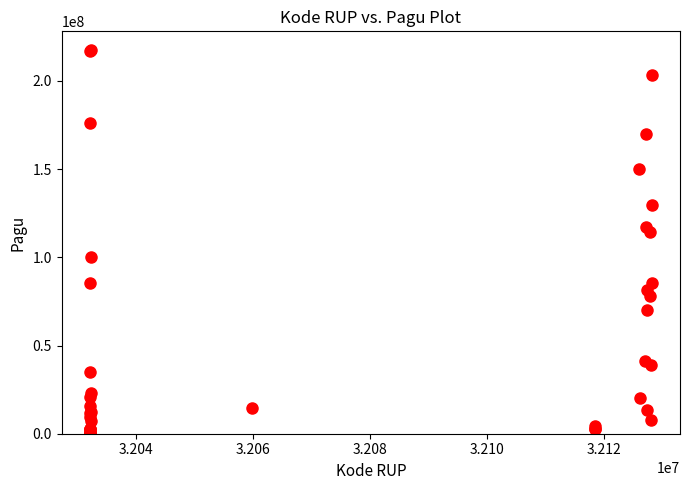

What Y value in the scatter plot is closest to 108830000?

114296000